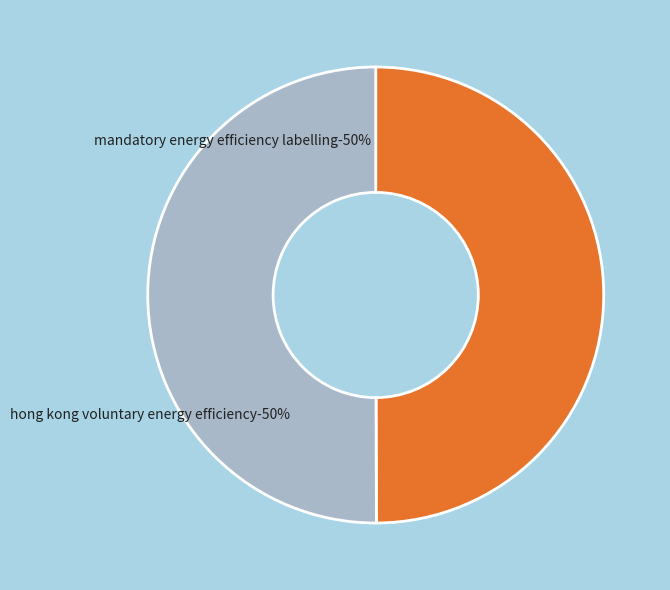

To the nearest percent, what is the combined percentage of Hong Kong Voluntary Energy Efficiency and Mandatory Energy Efficiency Labelling?

100%